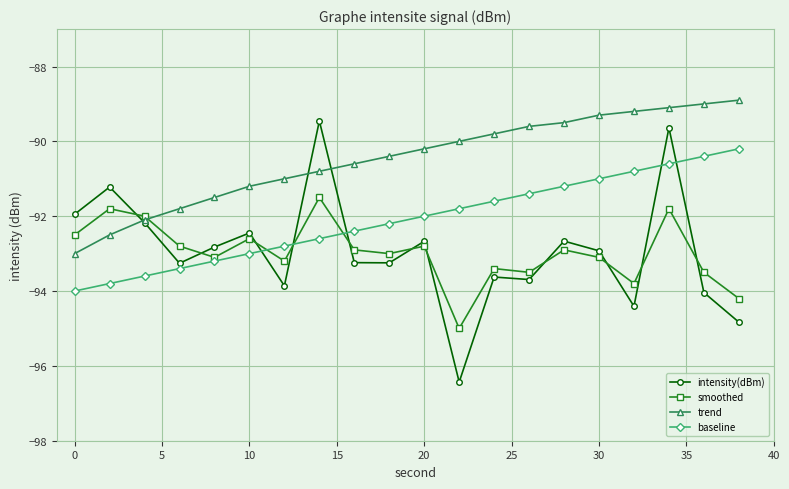

Which series has the largest total across all categories?

trend